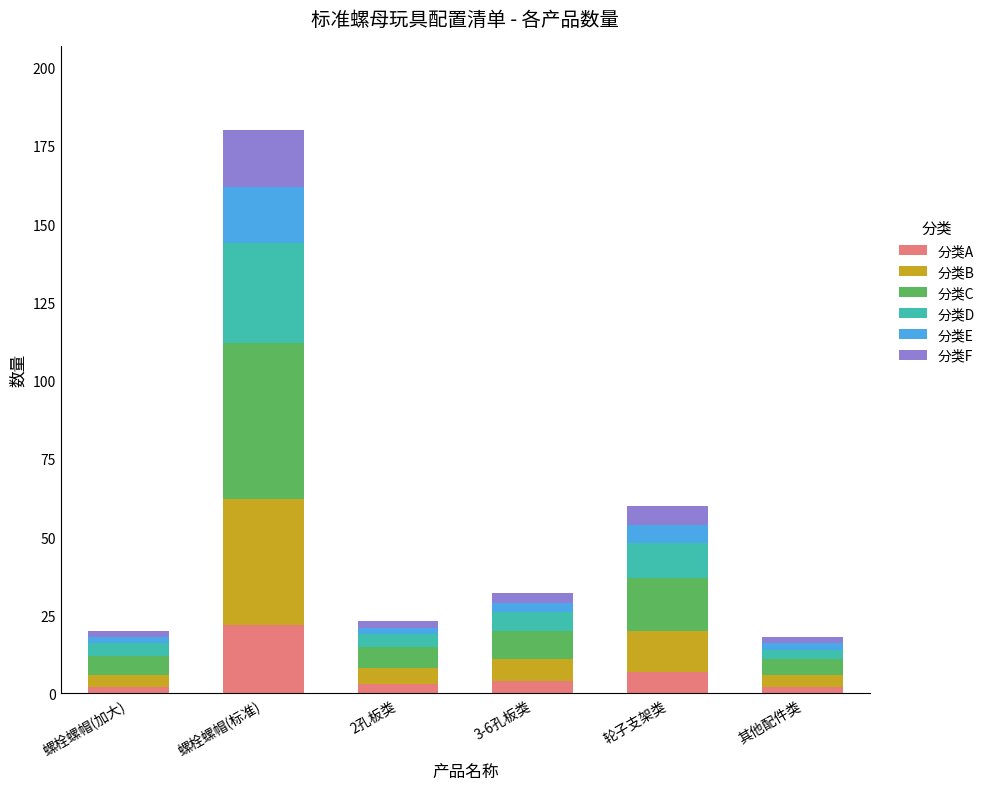

What is the difference between the maximum and second lowest values in the 分类A series?

20